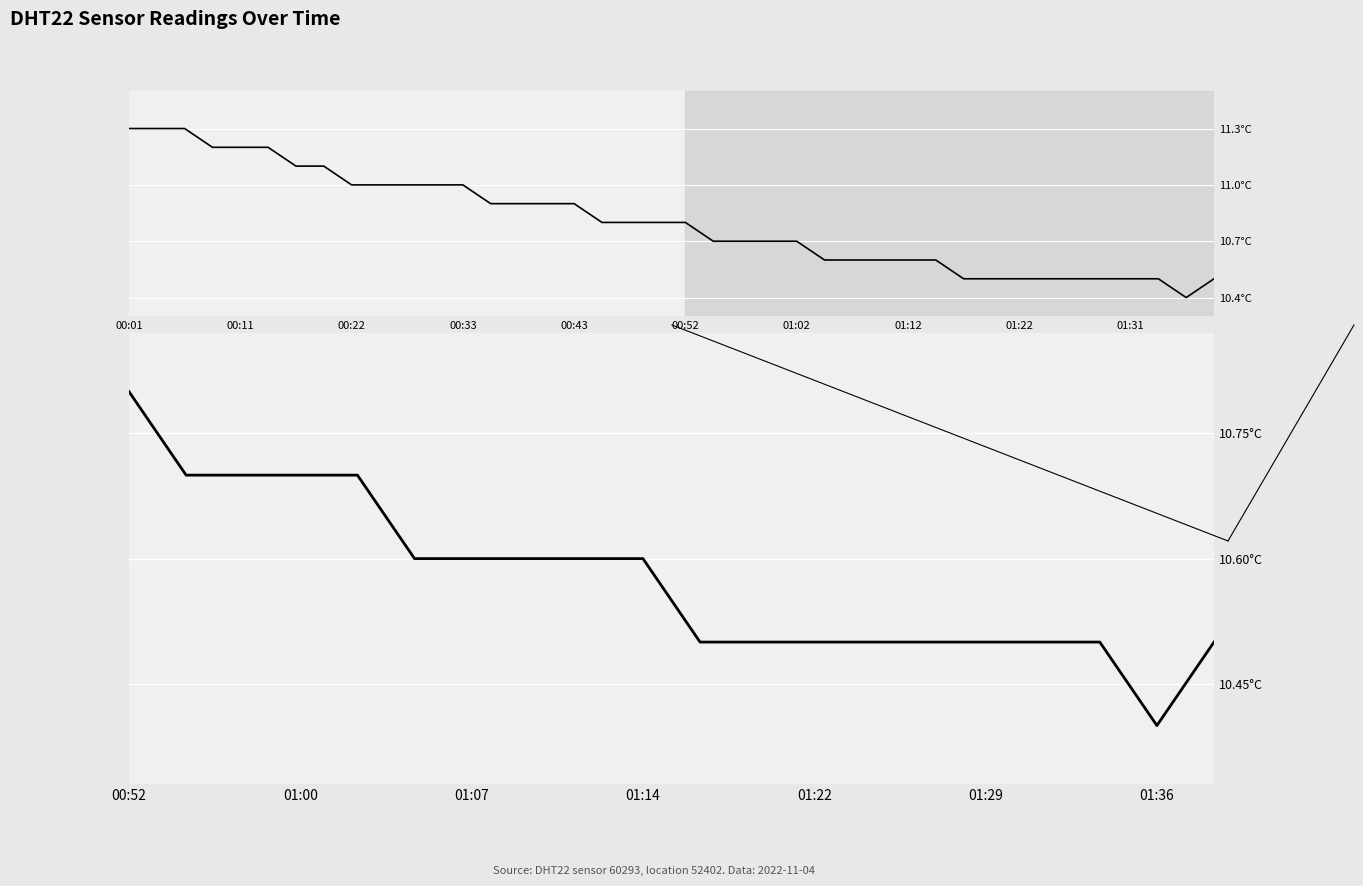

Which label corresponds to the largest value in the chart?

00:52